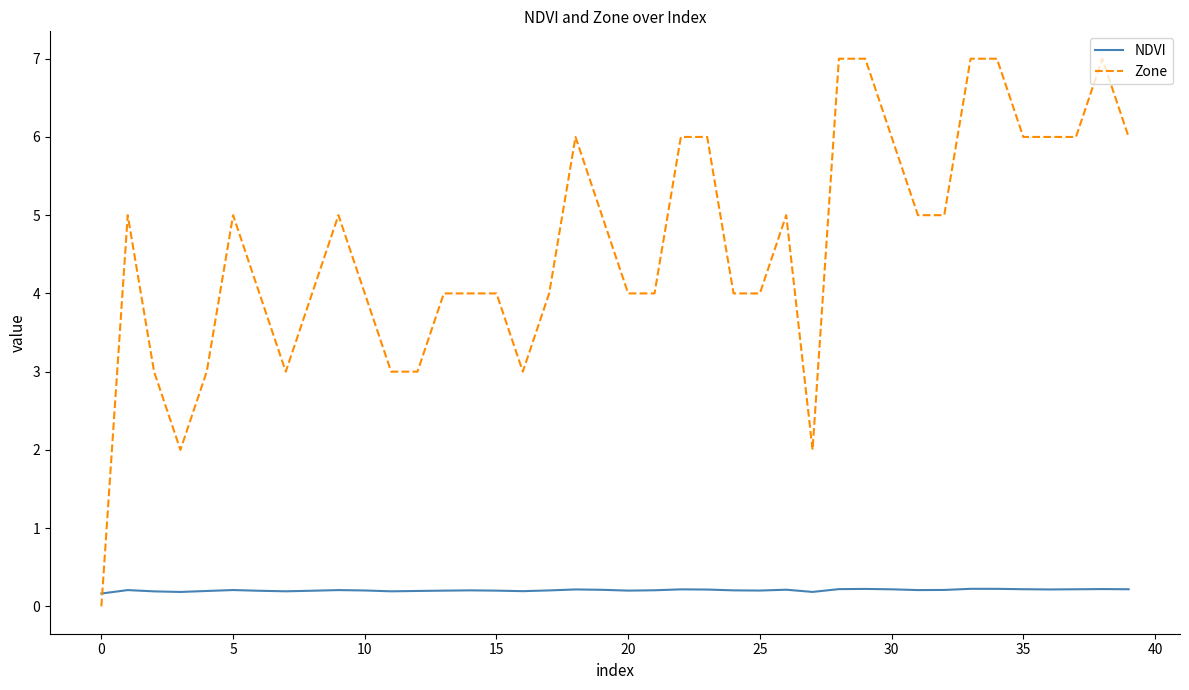

What is the difference between the maximum and minimum values in the Zone series?

7.0